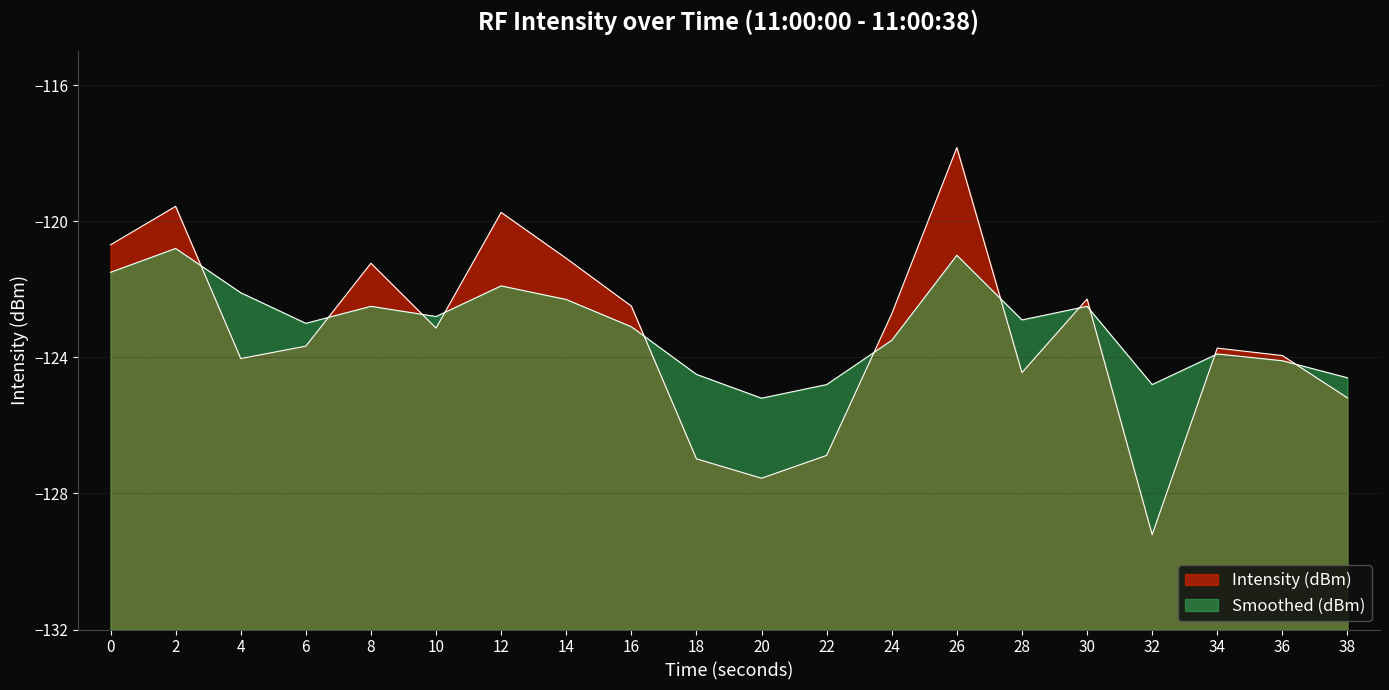

What is the difference between the maximum and minimum values in the Smoothed (dBm) series?

4.4